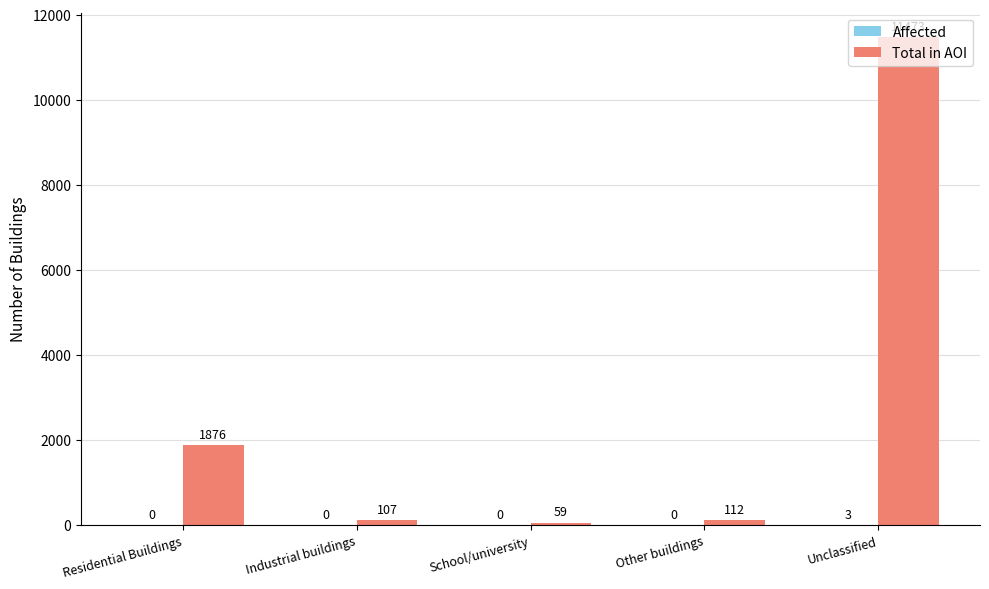

The Total in AOI series shows 11473 at Unclassified. True or false?

True